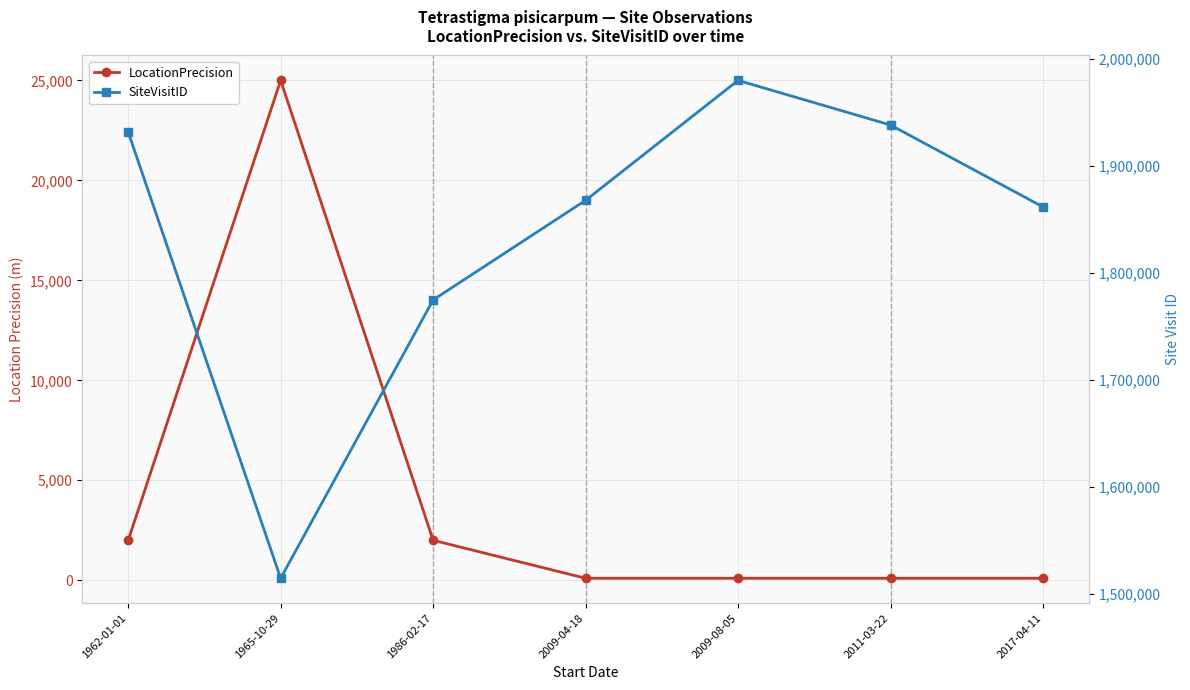

What is the label of the 7th point from the right?

1962-01-01